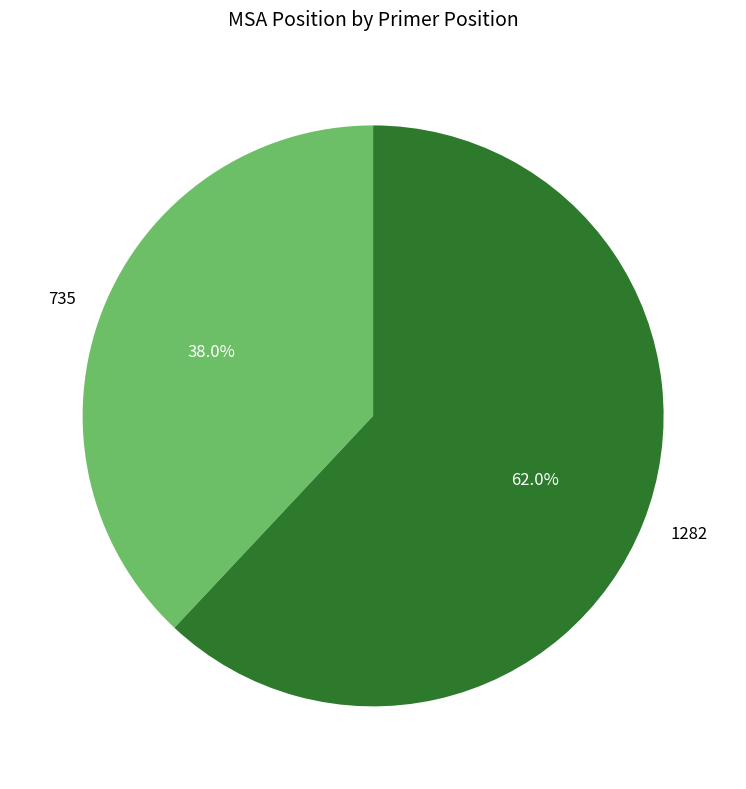

The 735 slice represents 48% of the pie. True or false?

False